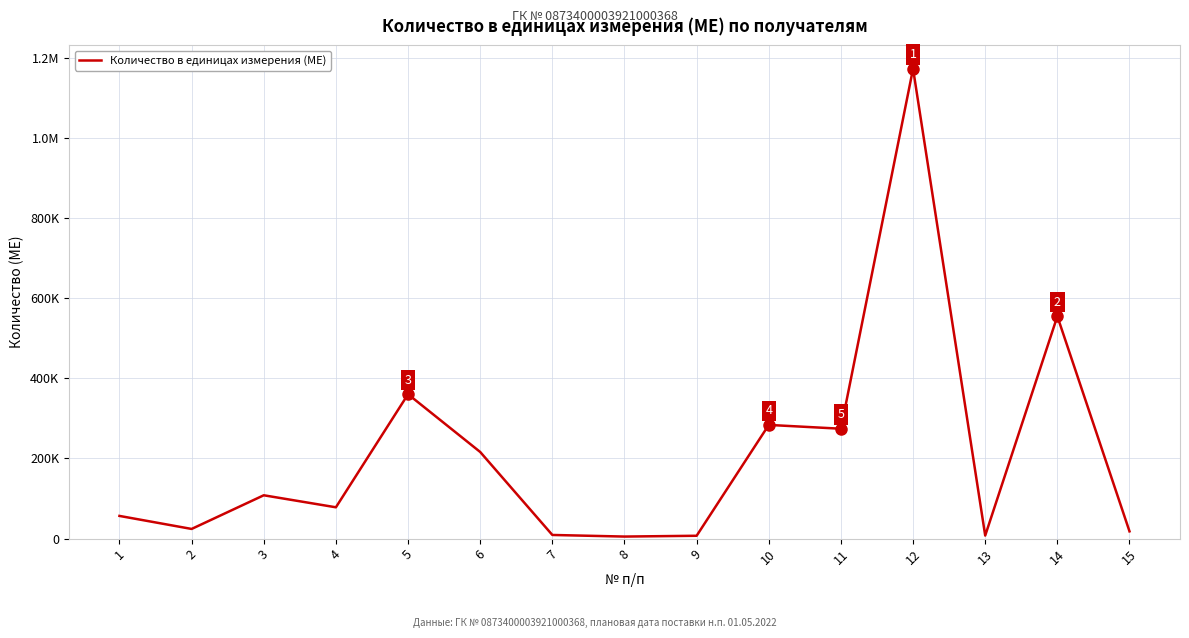

What is the average value?

211533